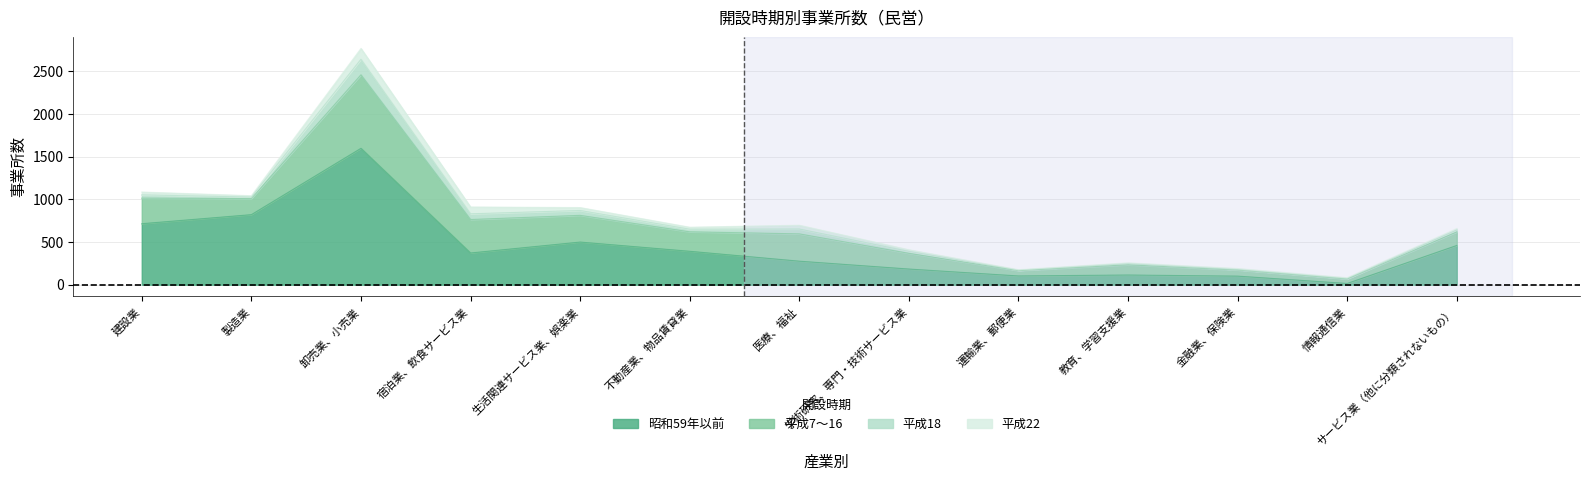

List the series in order of their peak value, lowest first.

平成22, 平成18, 平成7～16, 昭和59年以前